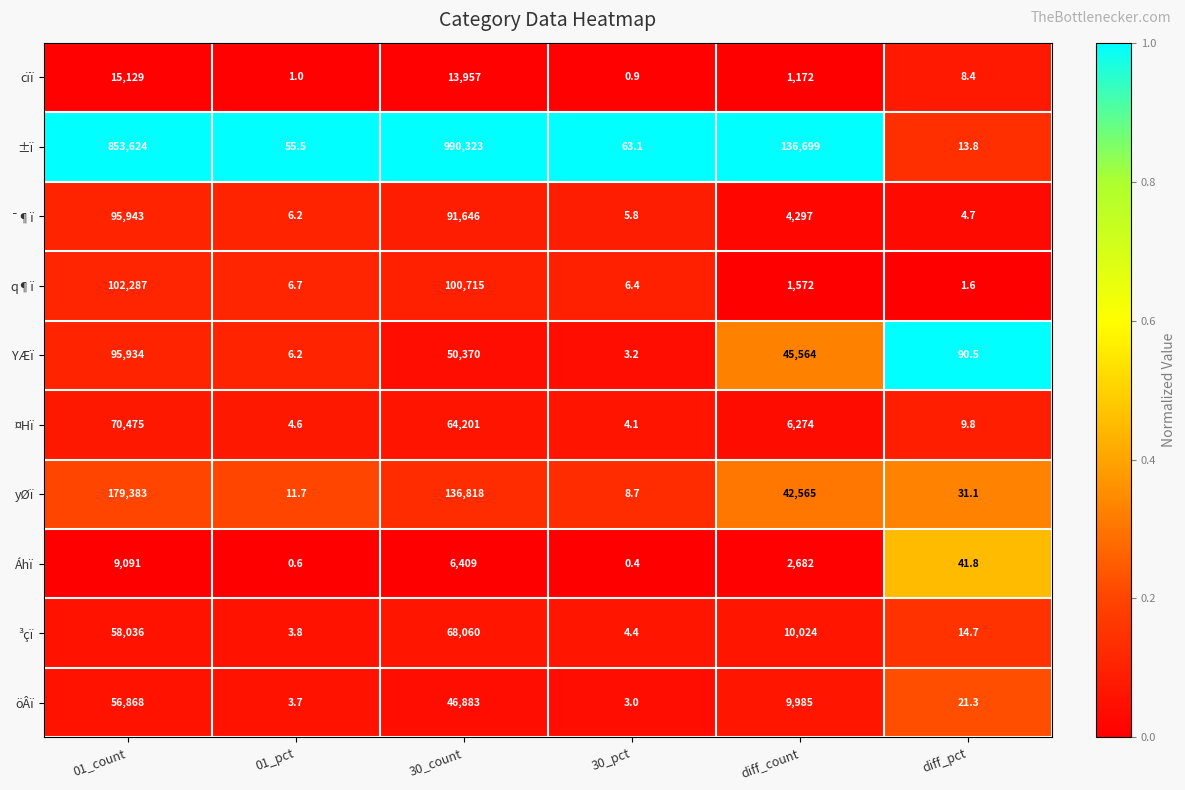

At diff_count, list the series in order from largest to smallest.

±ï, YÆï, yØï, ³çï, öÂï, ¤Hï, ¯¶ï, Áhï, q¶ï, cïï